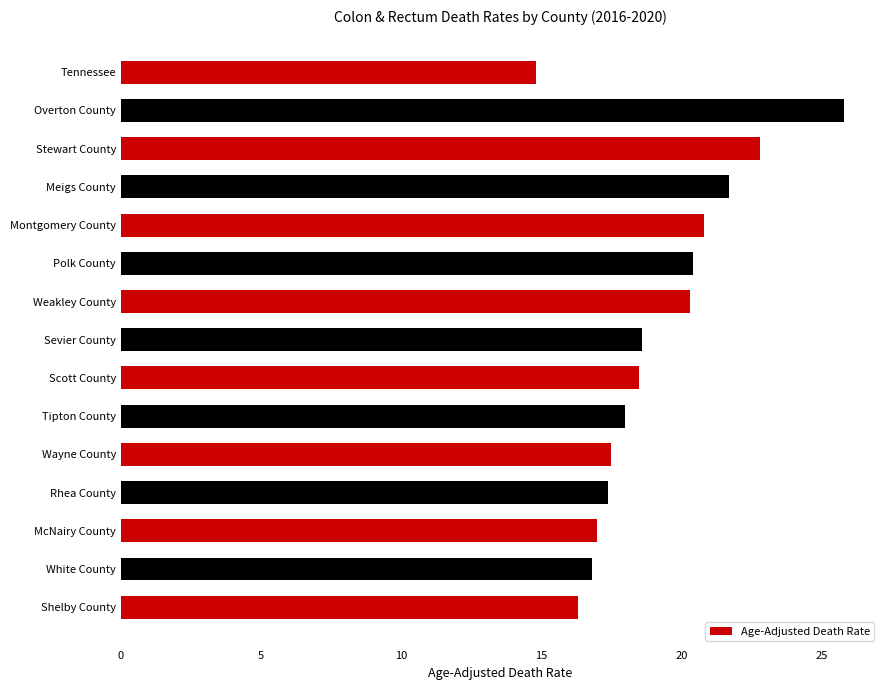

Approximately how many times larger is the value at Rhea County compared to Meigs County?

0.8